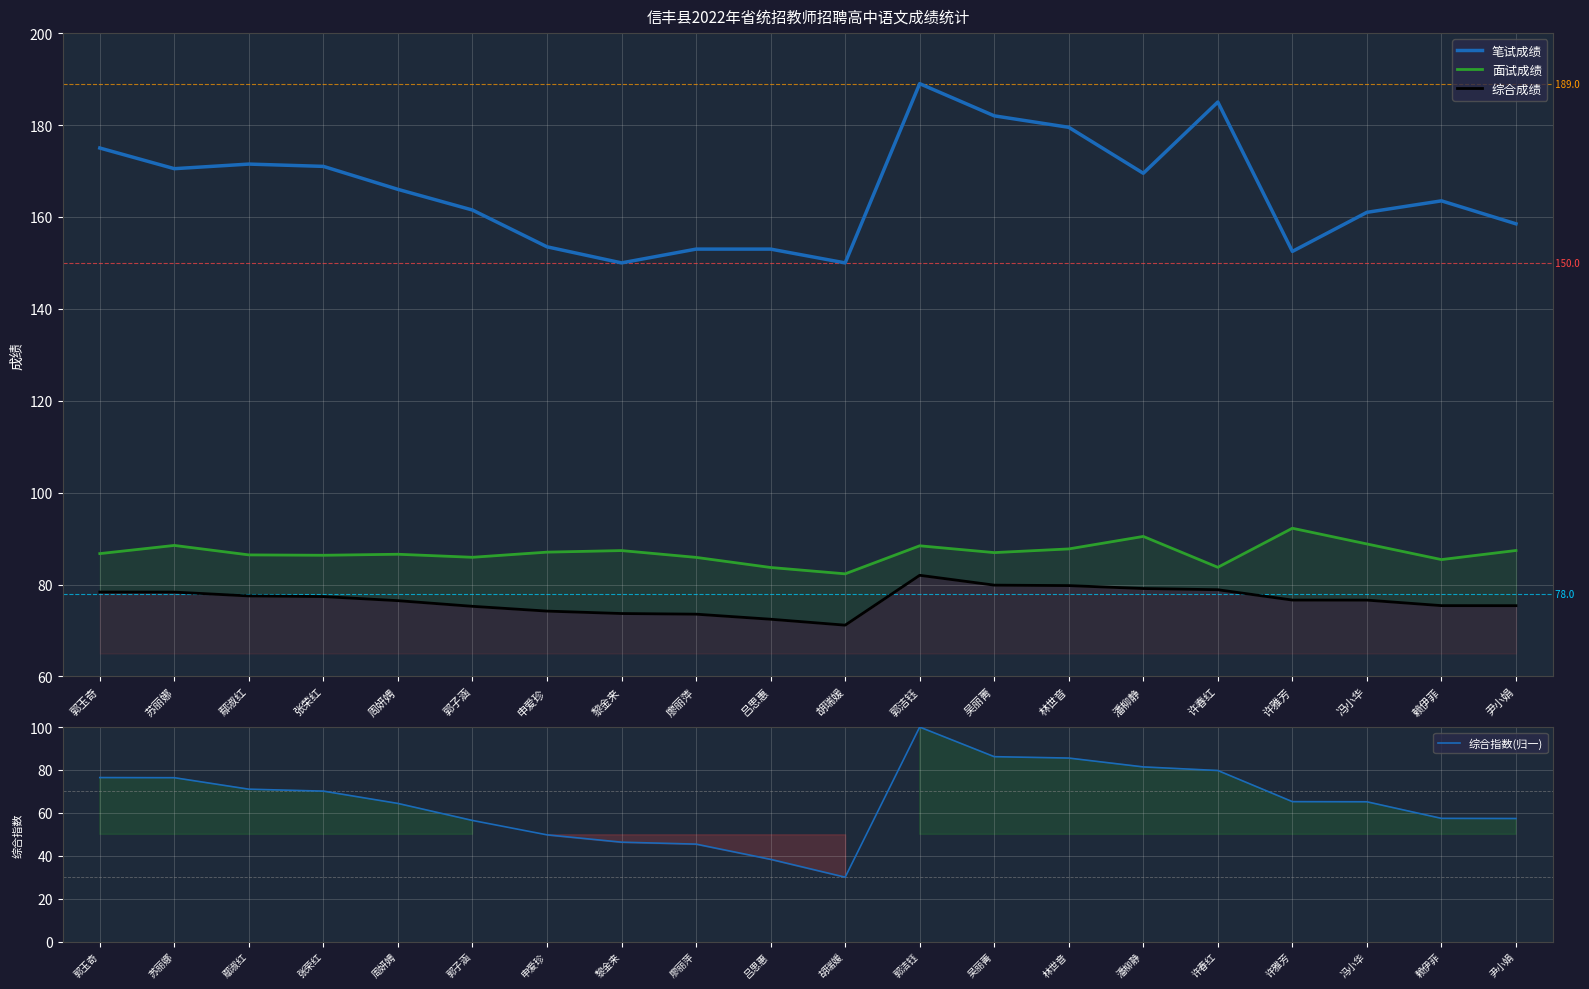

What is the sum of the 笔试成绩 values at 吴丽菁 and 冯小华?

343.0